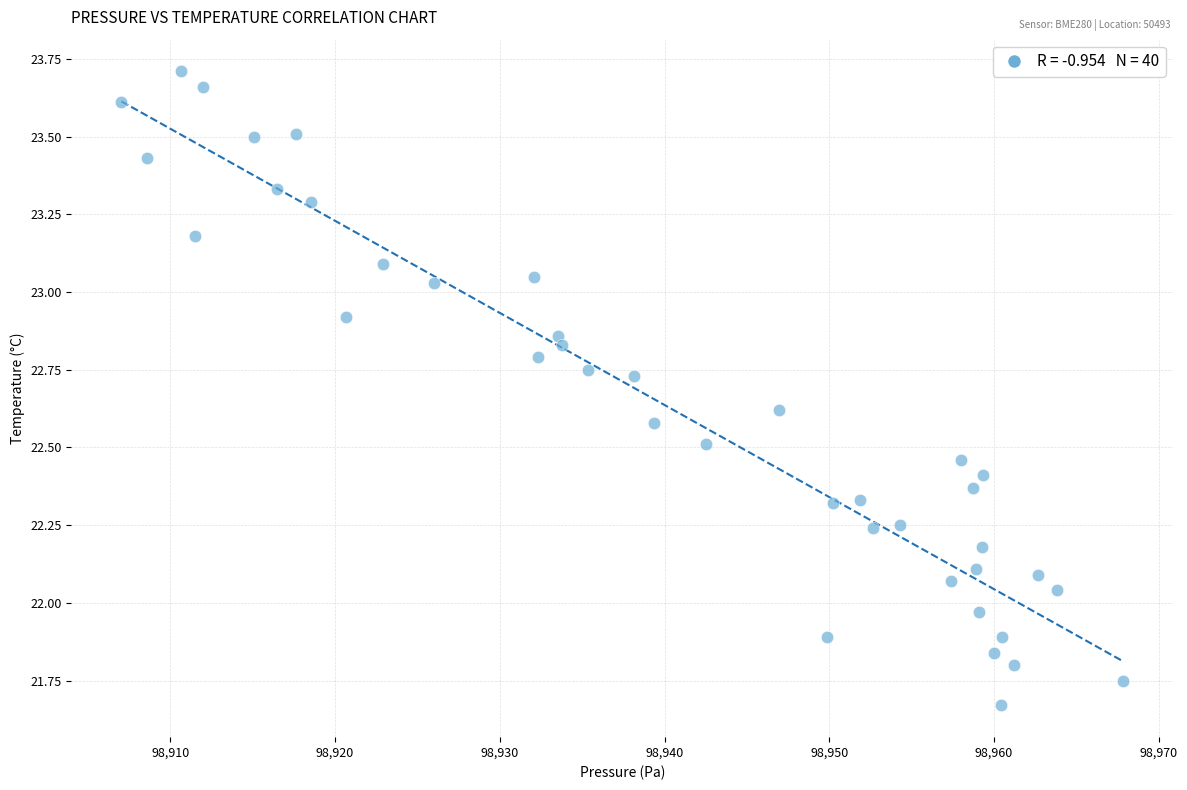

What is the range of X values (max minus min)?

60.8